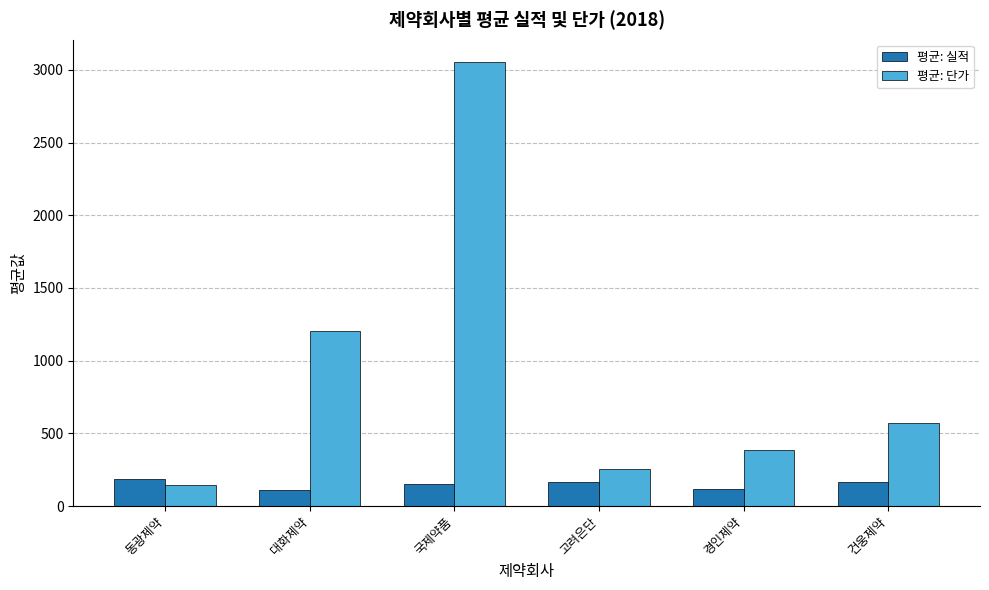

At how many categories does at least one series exceed 1680?

1